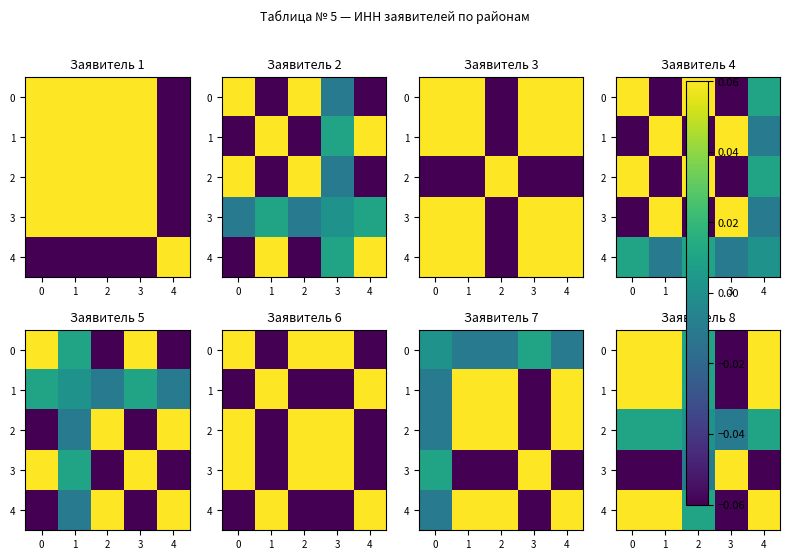

How many series are shown in this chart?

5